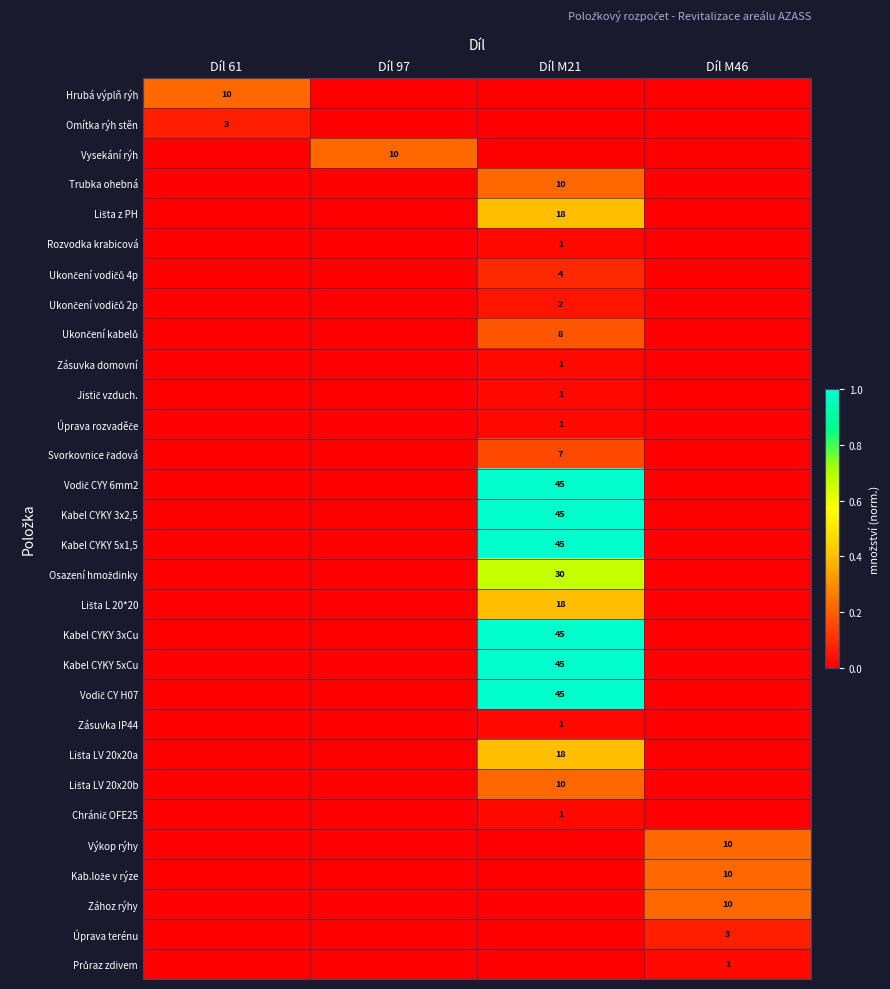

The value of Výkop rýhy at Díl M46 is 15. True or false?

False